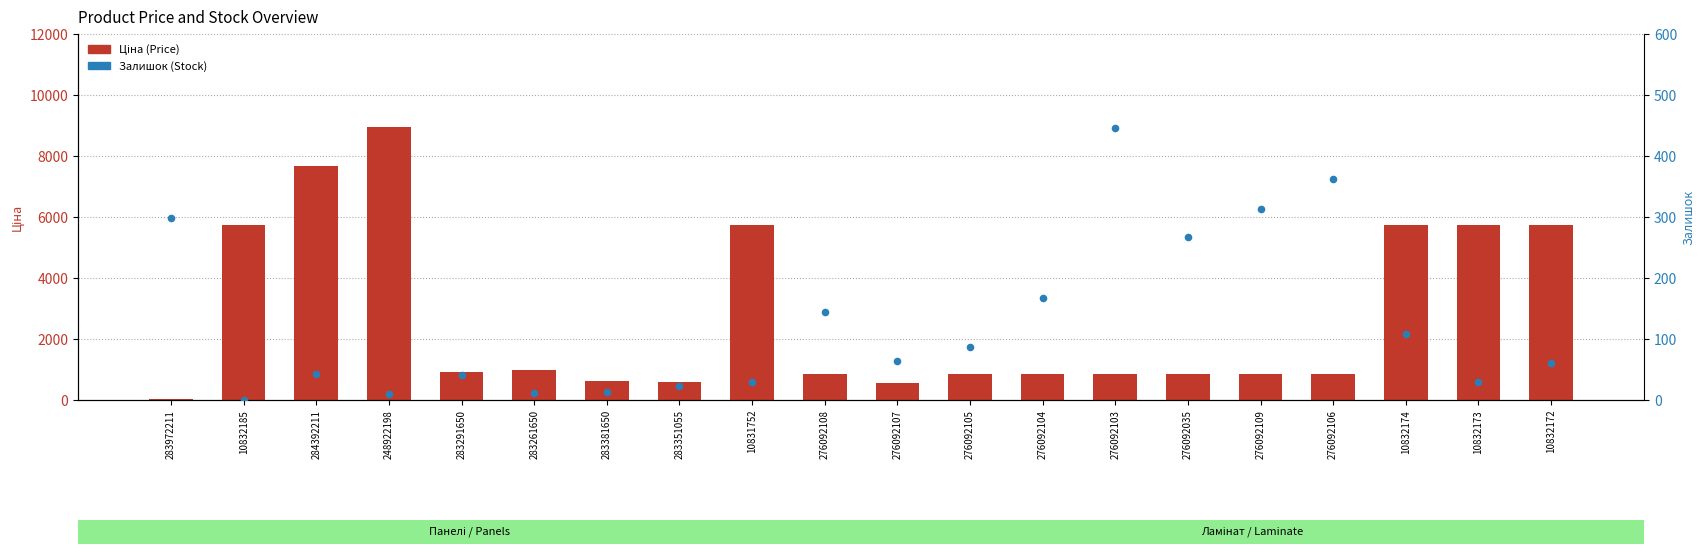

Which series reaches the maximum Y coordinate?

Ціна (Price)